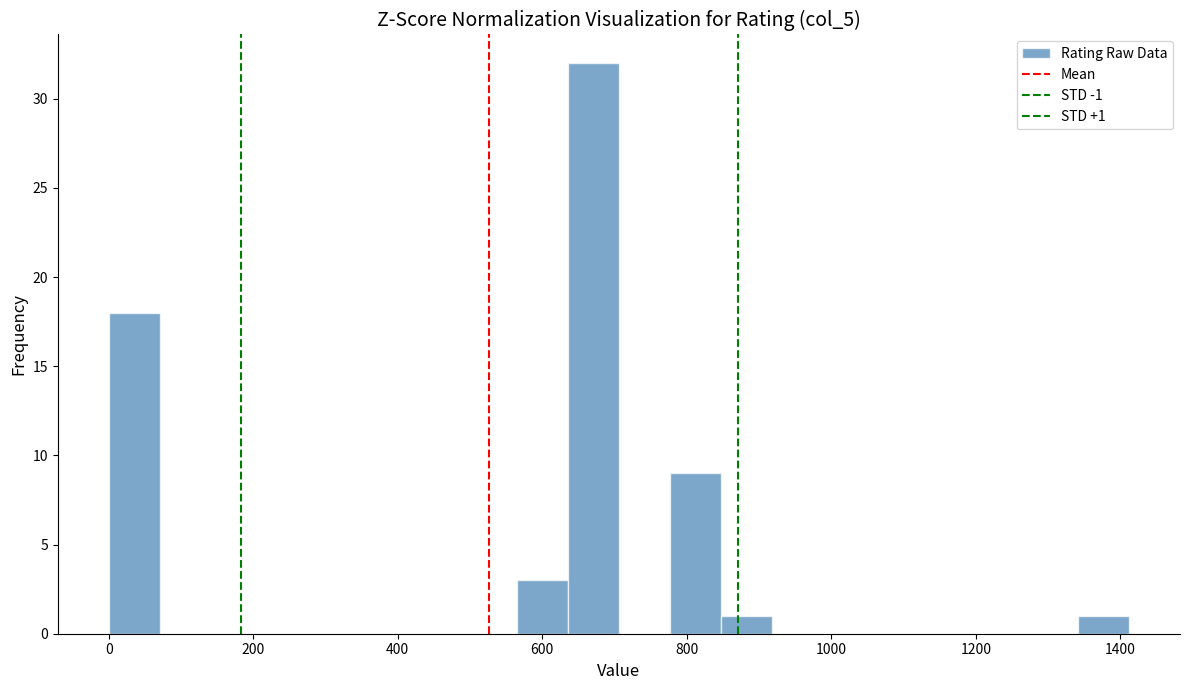

Around what value on the x-axis is the tallest bar? Give the approximate position of its centre, as read against the axis.

680